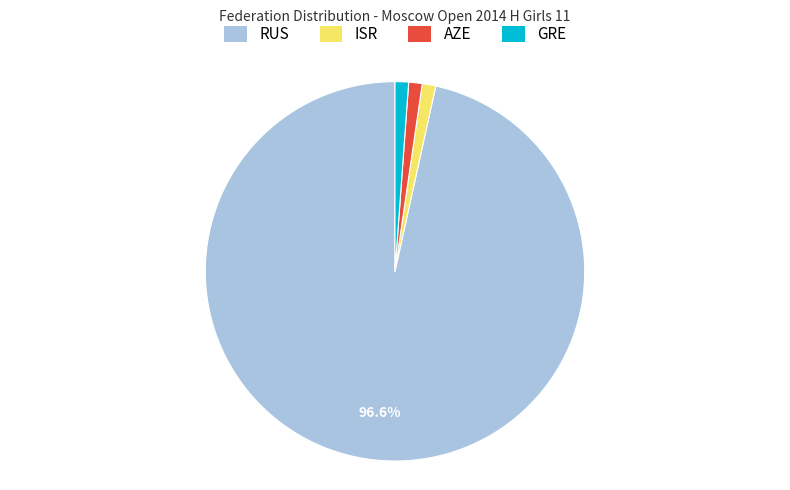

True or false: ISR accounts for 1% of the total.

True